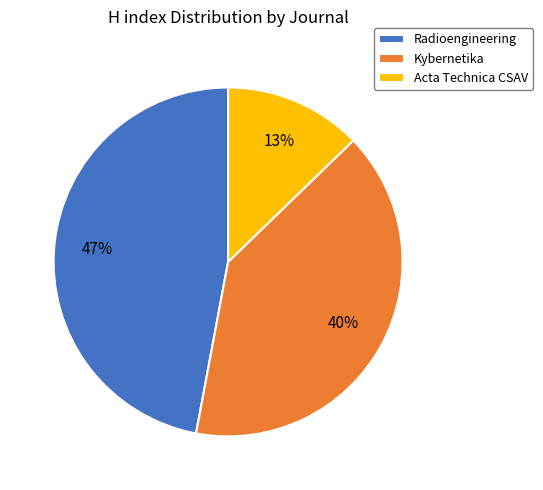

To the nearest percent, what is the average slice percentage?

33%